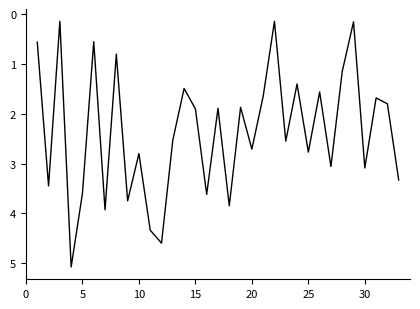

What is the approximate value at 25?

2.8